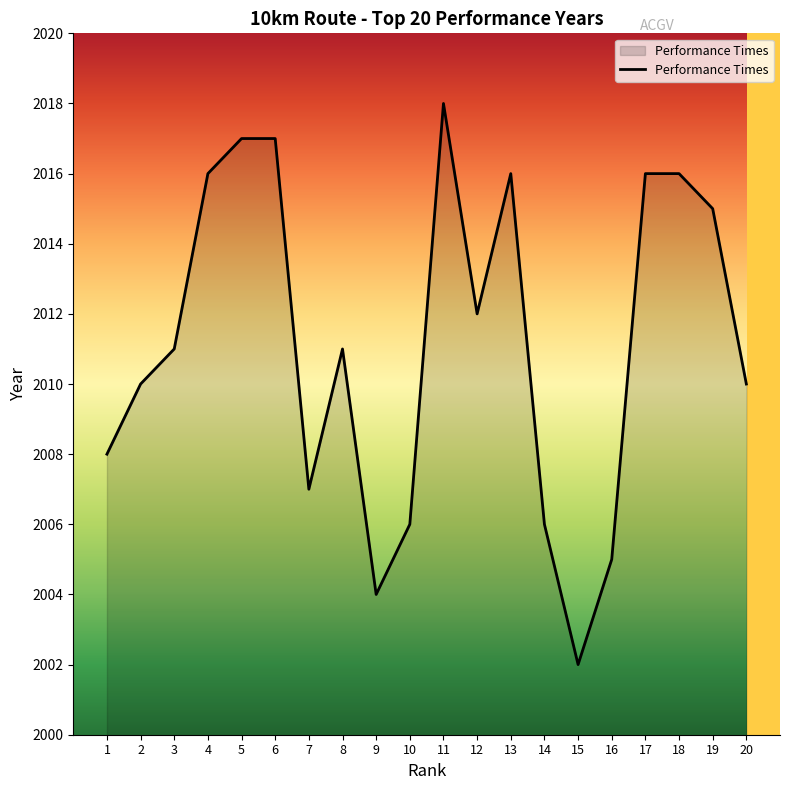

Which label corresponds to the largest value in the chart?

11